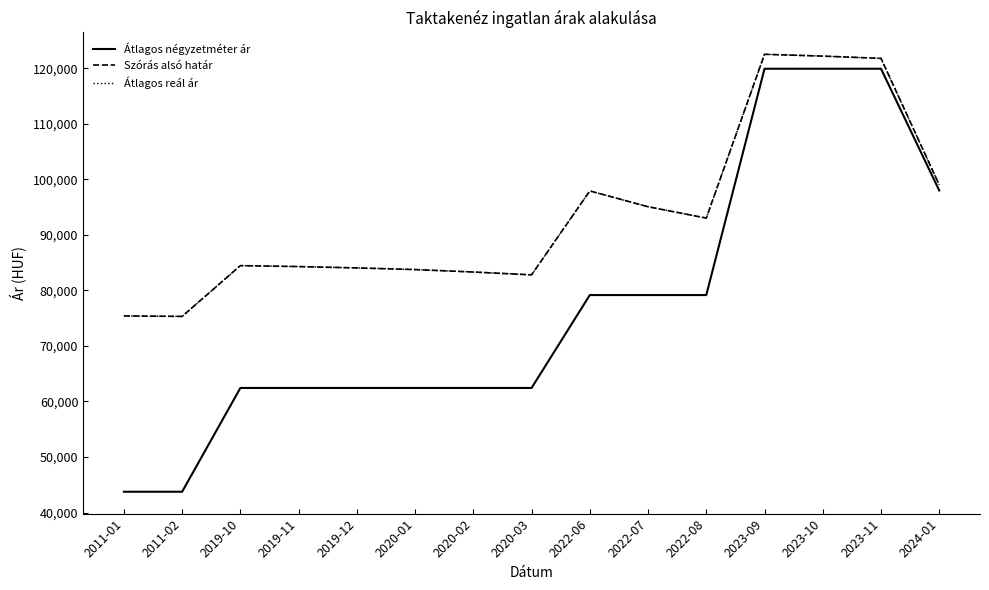

Does the chart display data point markers on the line(s)?

No